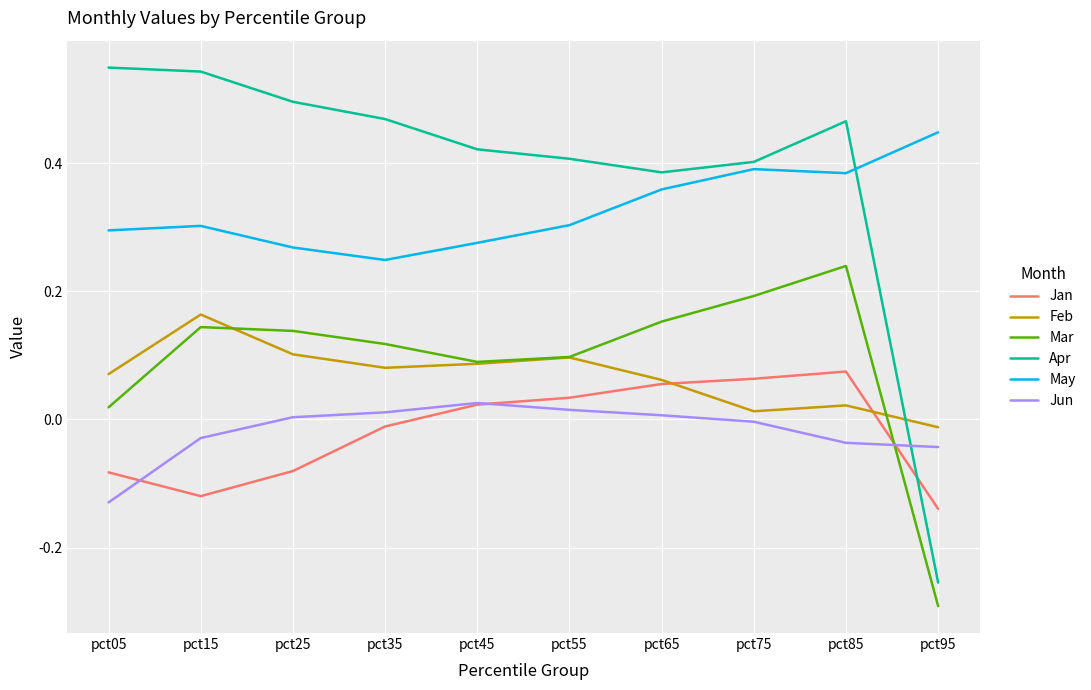

Which label corresponds to the smallest value in the chart?

pct95